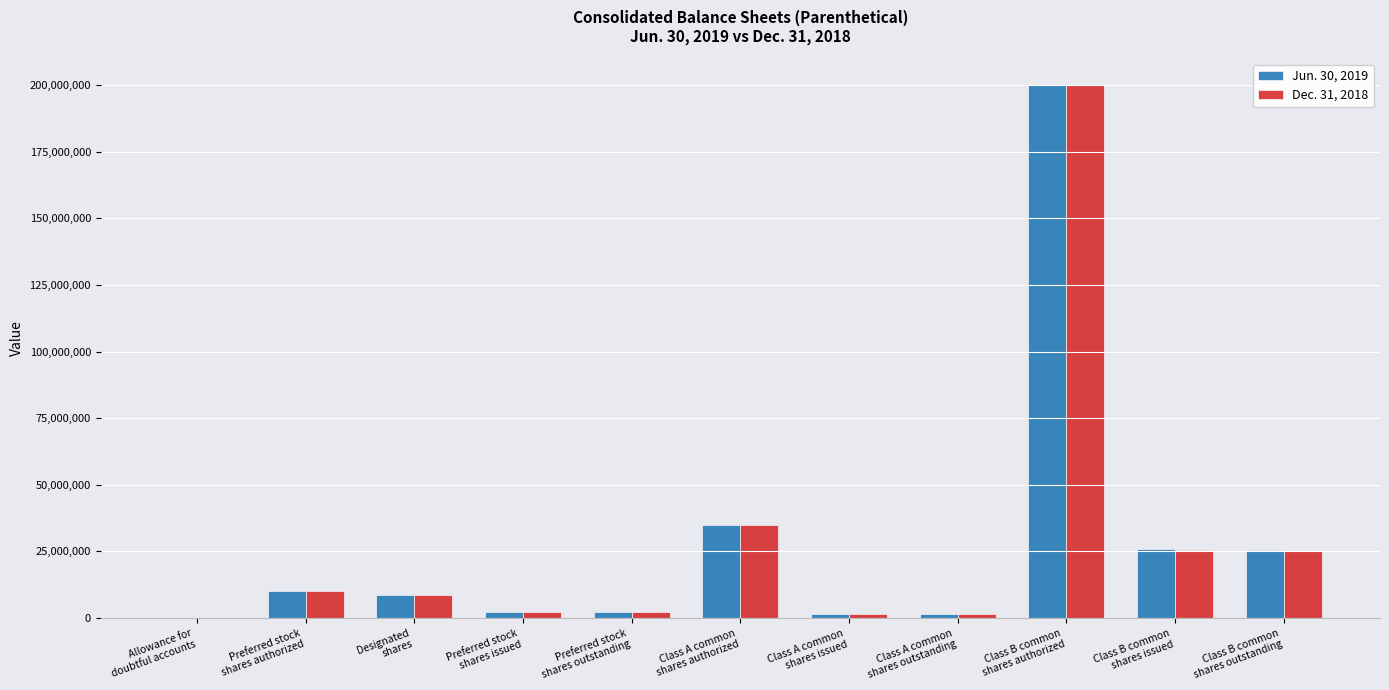

What is the maximum value shown in the chart?

200000000